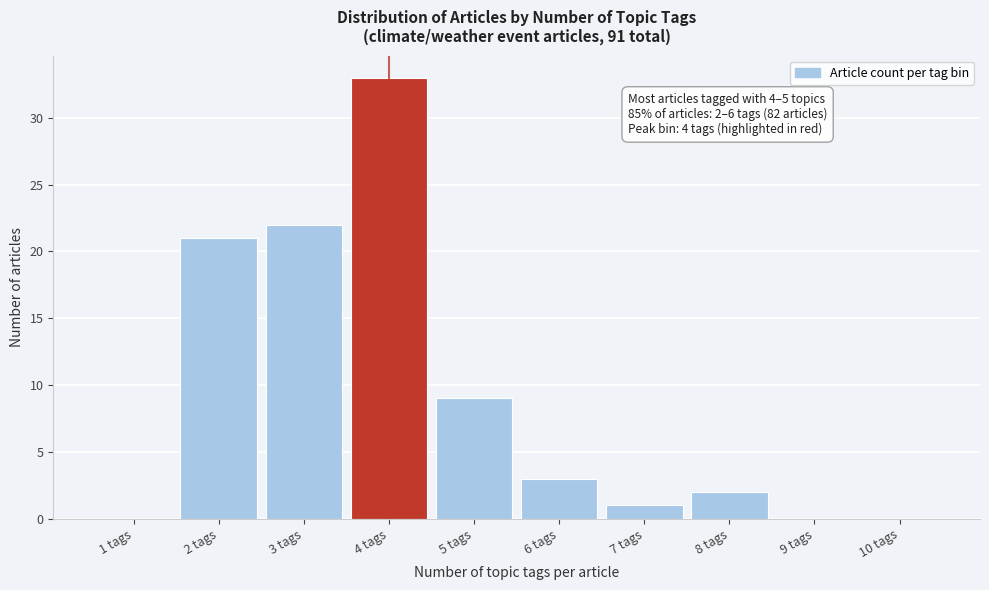

Reading right to left, list all the values displayed in this chart.

10 tags=0	9 tags=0	8 tags=2	7 tags=1	6 tags=3	5 tags=9	4 tags=33	3 tags=22	2 tags=21	1 tags=0